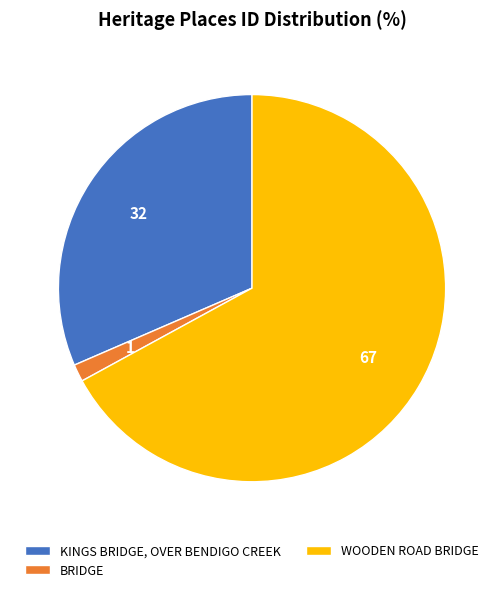

Which has a higher value, BRIDGE or WOODEN ROAD BRIDGE?

WOODEN ROAD BRIDGE